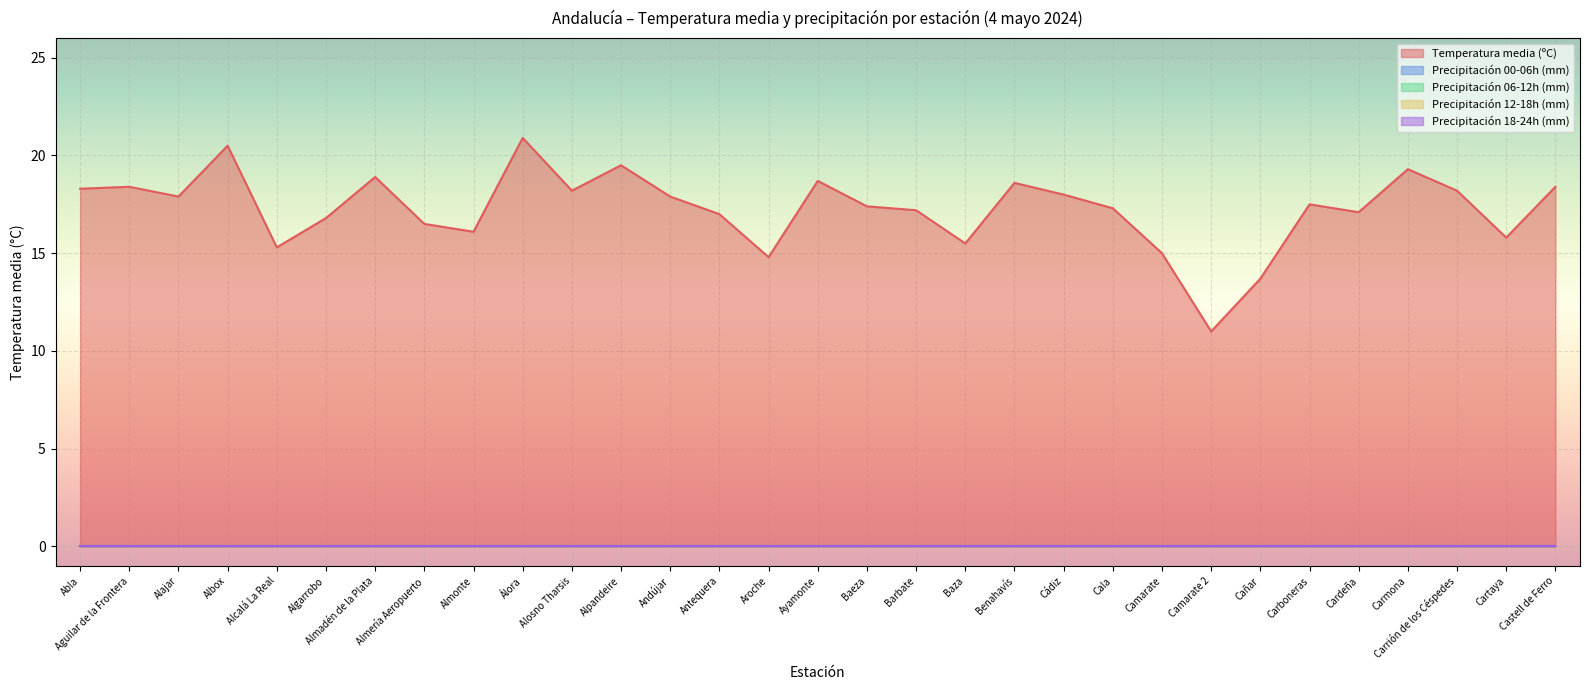

Reading left to right, transcribe all the data shown in this chart.

Temperatura media (ºC): 18.3	18.4	17.9	20.5	15.3	16.8	18.9	16.5	16.1	20.9	18.2	19.5	17.9	17.0	14.8	18.7	17.4	17.2	15.5	18.6	18.0	17.3	15.0	11.0	13.7	17.5	17.1	19.3	18.2	15.8	18.4
Precipitación 00-06h (mm): 0.0	0.0	0.0	0.0	0.0	0.0	0.0	0.0	0.0	0.0	0.0	0.0	0.0	0.0	0.0	0.0	0.0	0.0	0.0	0.0	0.0	0.0	0.0	0.0	0.0	0.0	0.0	0.0	0.0	0.0	0.0
Precipitación 06-12h (mm): 0.0	0.0	0.0	0.0	0.0	0.0	0.0	0.0	0.0	0.0	0.0	0.0	0.0	0.0	0.0	0.0	0.0	0.0	0.0	0.0	0.0	0.0	0.0	0.0	0.0	0.0	0.0	0.0	0.0	0.0	0.0
Precipitación 12-18h (mm): 0.0	0.0	0.0	0.0	0.0	0.0	0.0	0.0	0.0	0.0	0.0	0.0	0.0	0.0	0.0	0.0	0.0	0.0	0.0	0.0	0.0	0.0	0.0	0.0	0.0	0.0	0.0	0.0	0.0	0.0	0.0
Precipitación 18-24h (mm): 0.0	0.0	0.0	0.0	0.0	0.0	0.0	0.0	0.0	0.0	0.0	0.0	0.0	0.0	0.0	0.0	0.0	0.0	0.0	0.0	0.0	0.0	0.0	0.0	0.0	0.0	0.0	0.0	0.0	0.0	0.0